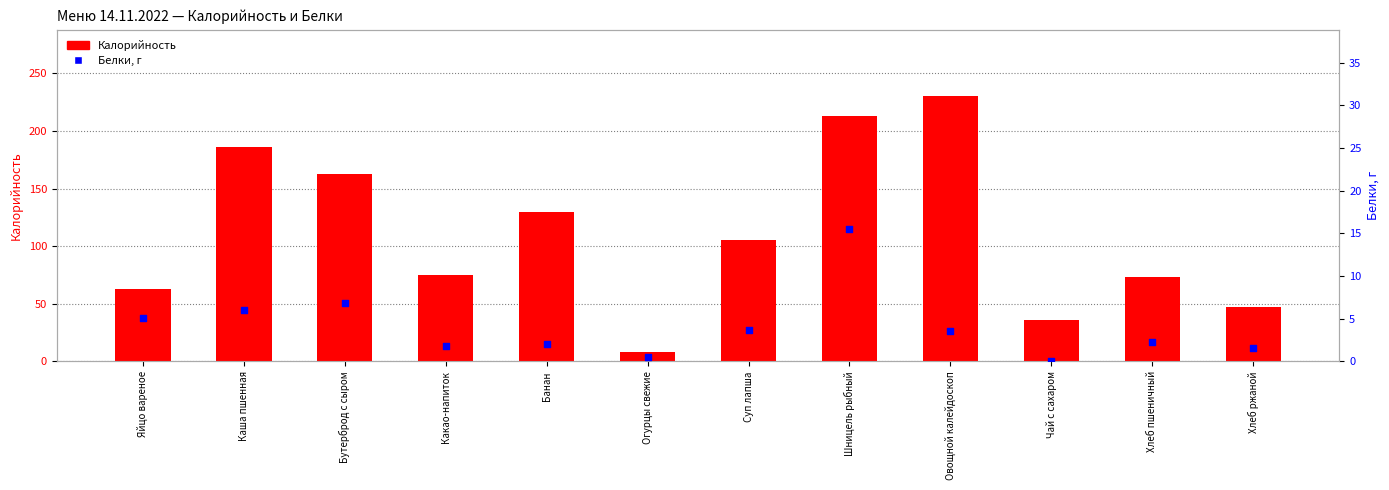

At how many categories does at least one series exceed 97?

6